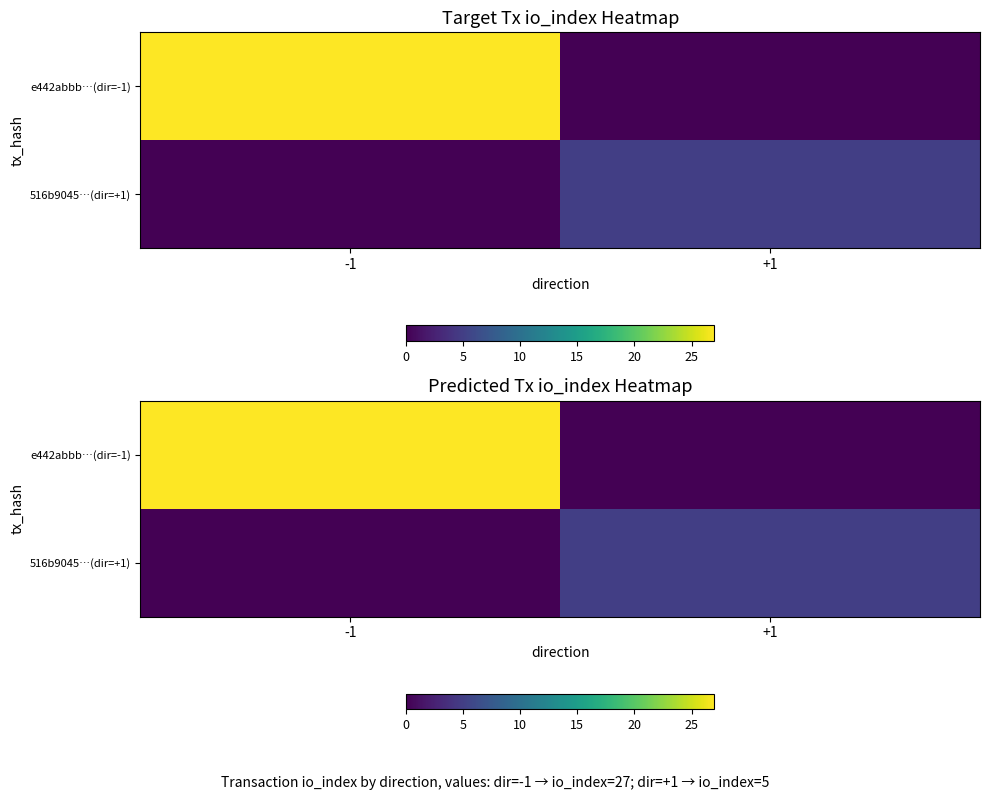

Count the 516b9045…(dir=+1) values in the range 0 to 5.

2